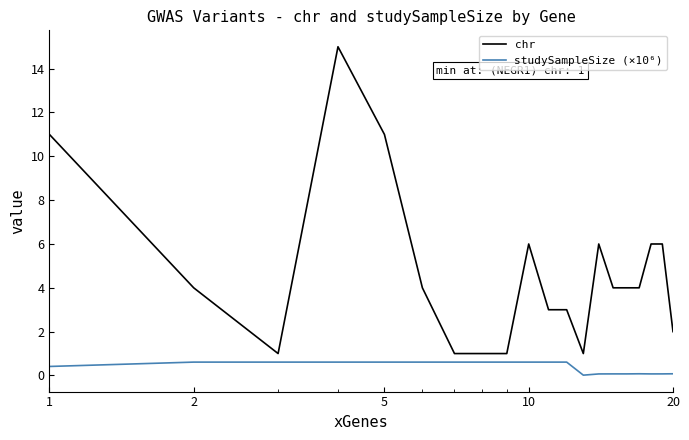

Which series has the largest range (max minus min)?

chr